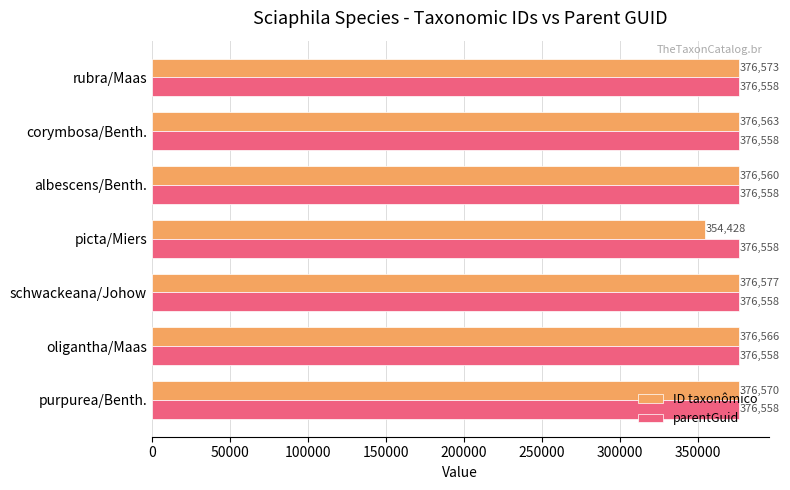

What are all the series names shown in the legend?

ID taxonômico, parentGuid